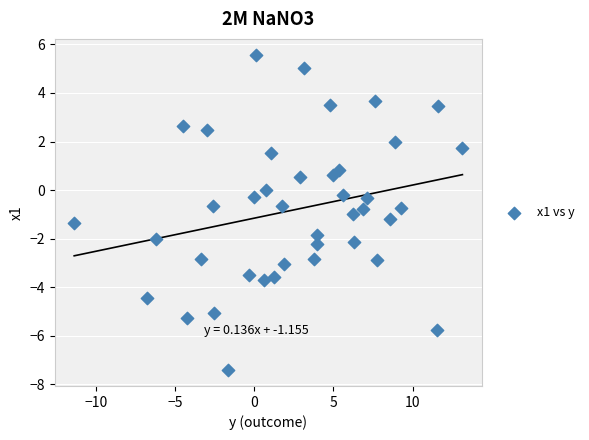

What is the range of Y values (max minus min)?

13.0